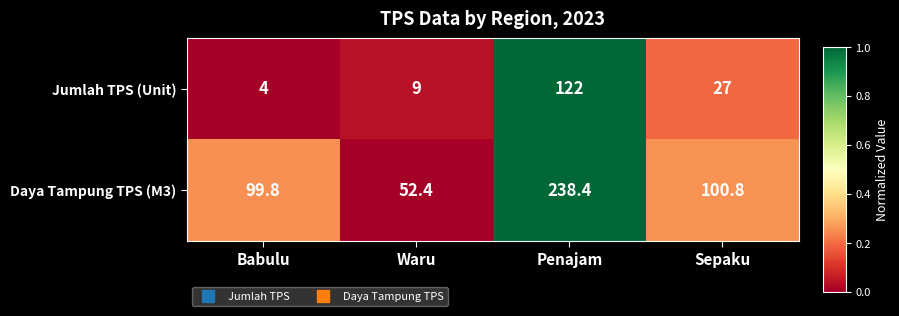

What is the maximum value for Daya Tampung TPS (M3)?

238.4